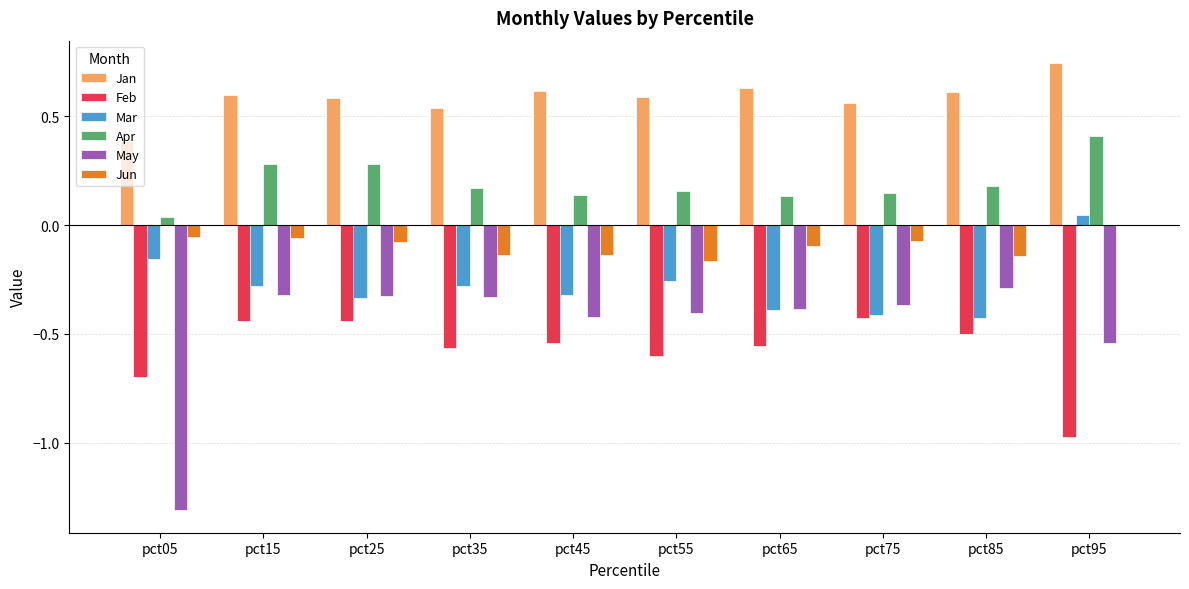

Which series has the largest range (max minus min)?

May